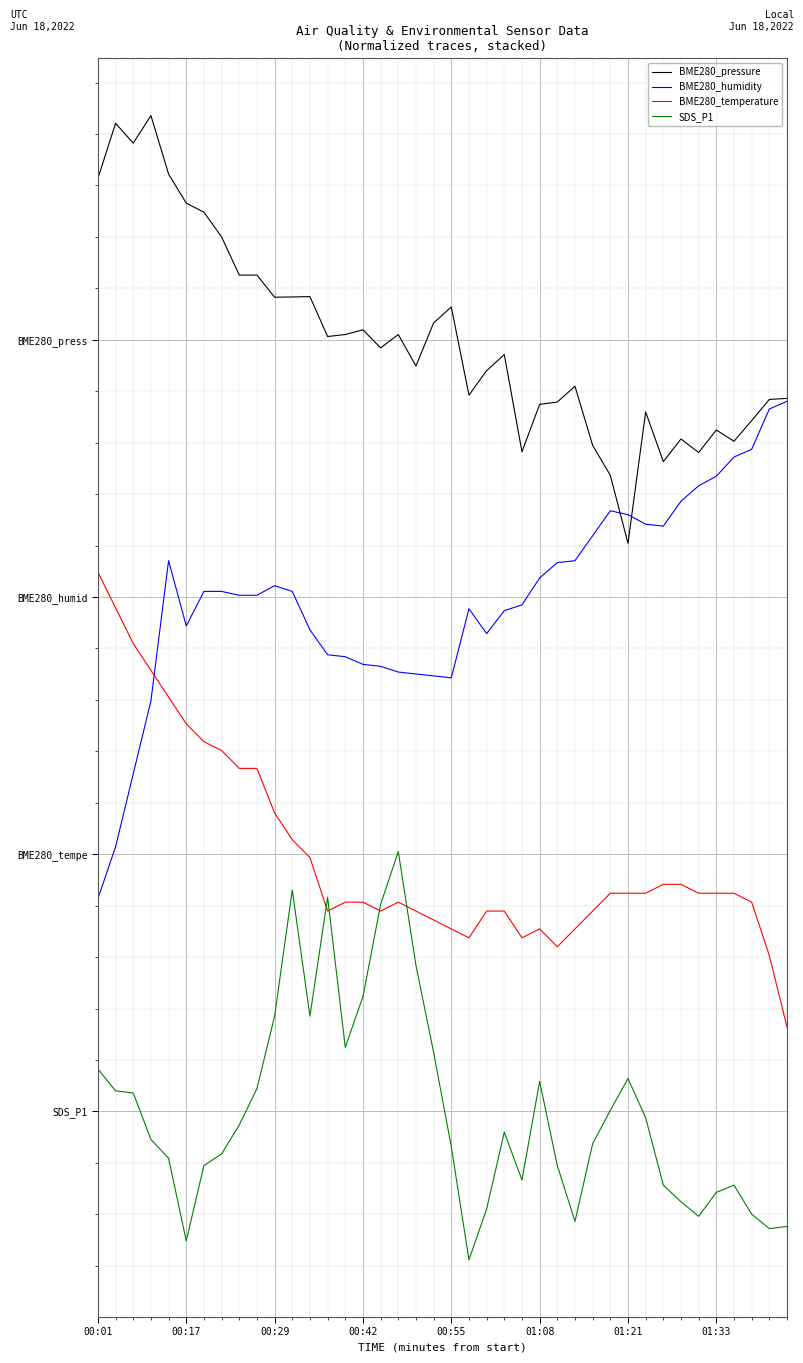

What is the maximum value for SDS_P1?

2.5